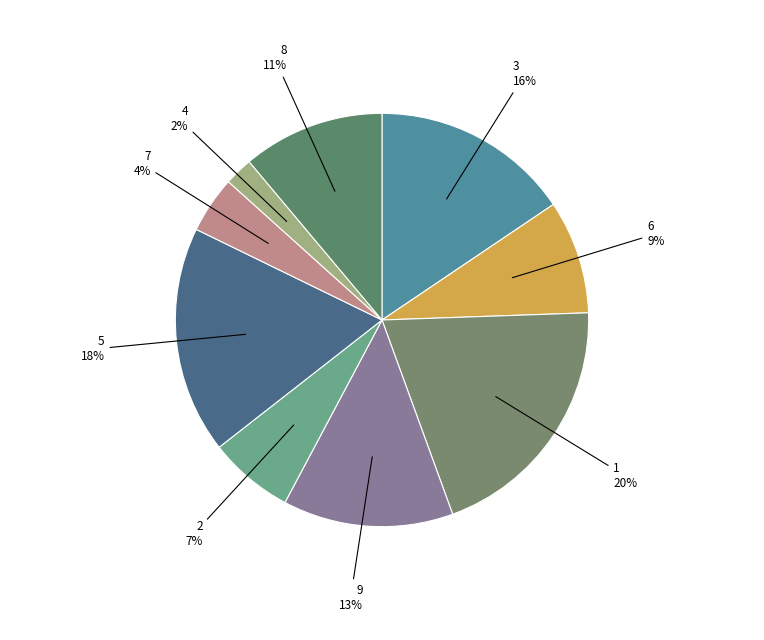

How many slices are in this pie chart?

9